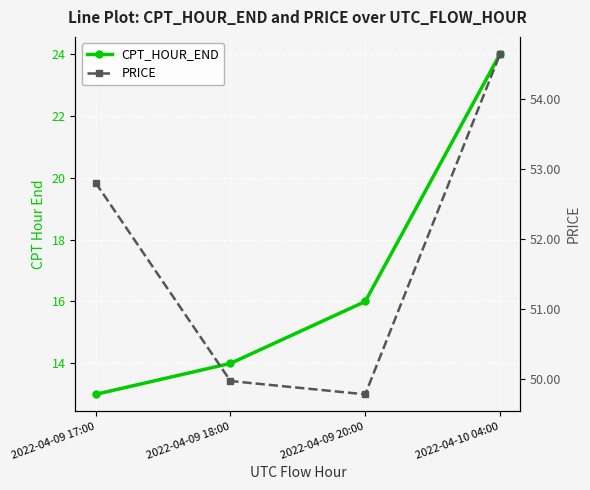

At which category does PRICE reach its first local valley?

2022-04-09 20:00